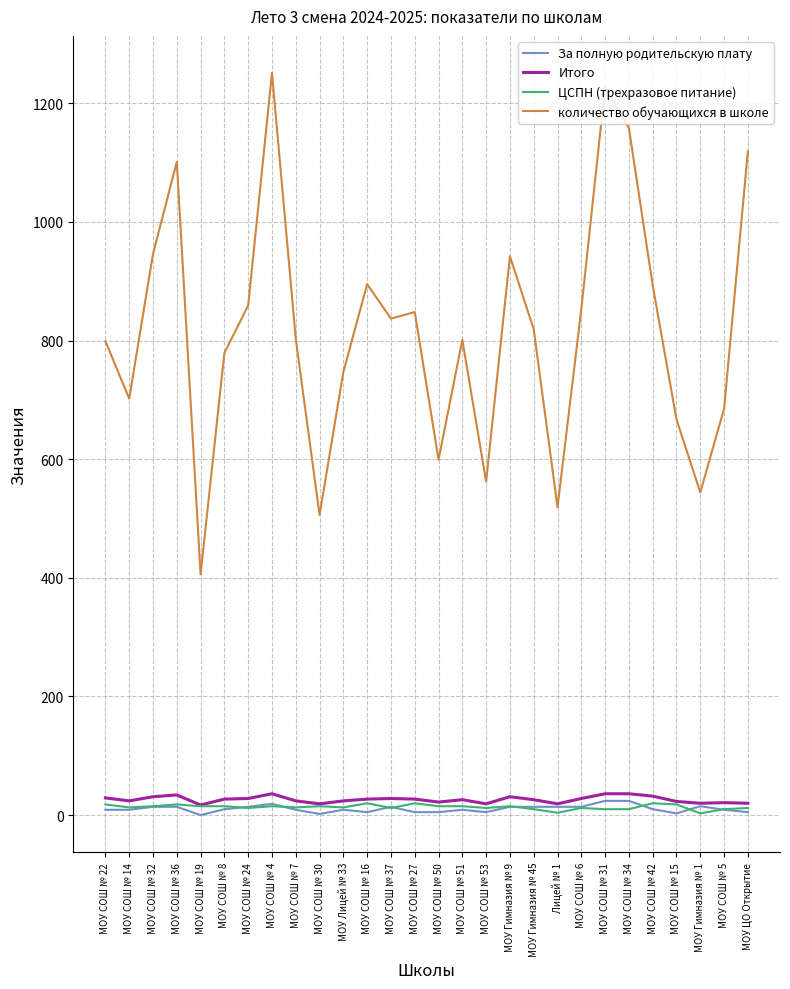

True or false: Итого and количество обучающихся в школе cross at least once.

False